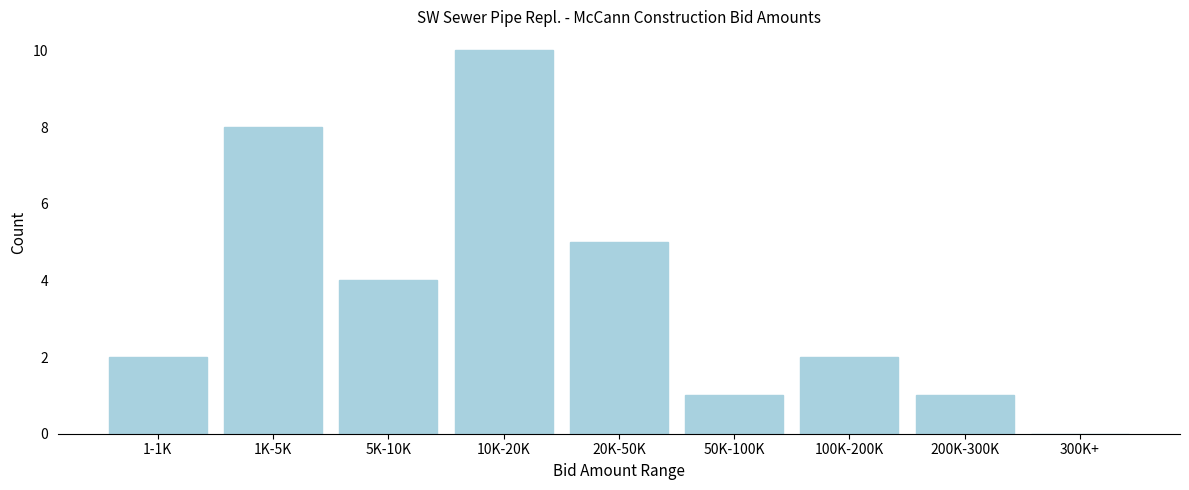

Reading left to right, what are all the values shown in this chart?

1-1K=2	1K-5K=8	5K-10K=4	10K-20K=10	20K-50K=5	50K-100K=1	100K-200K=2	200K-300K=1	300K+=0